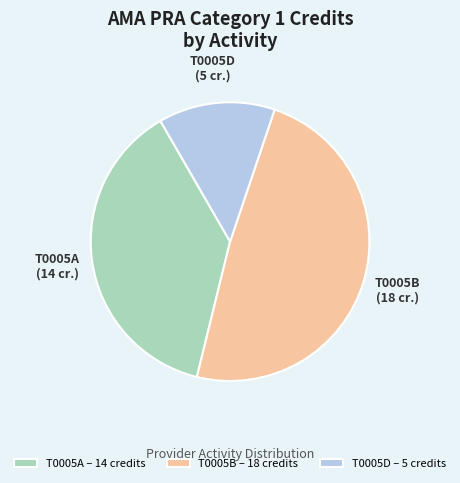

Between T0005D – 5 credits and T0005A – 14 credits, which is larger?

T0005A – 14 credits